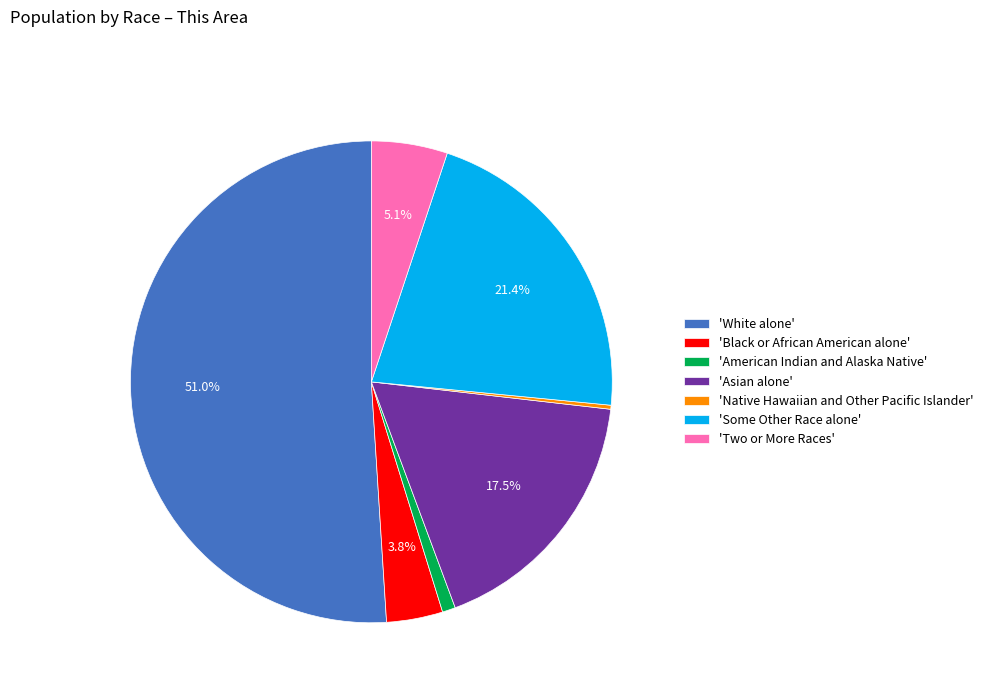

What percentage is NOT represented by 'Asian alone'?

82.5%